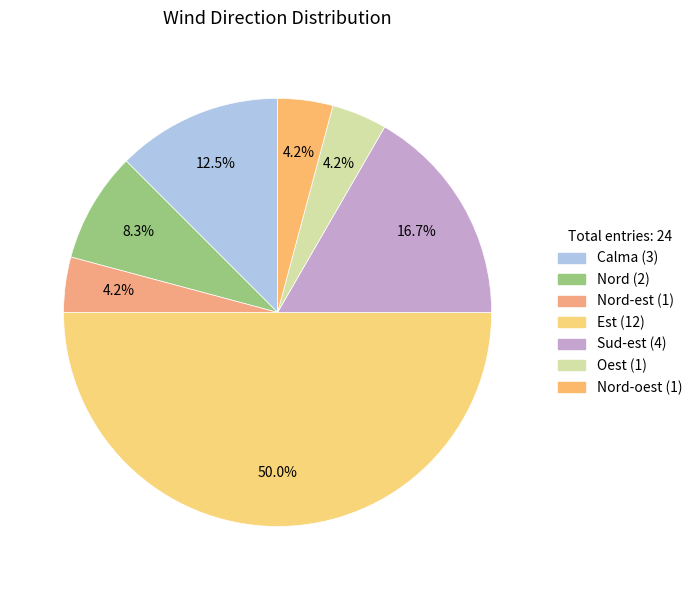

How many segments does this pie chart have?

7